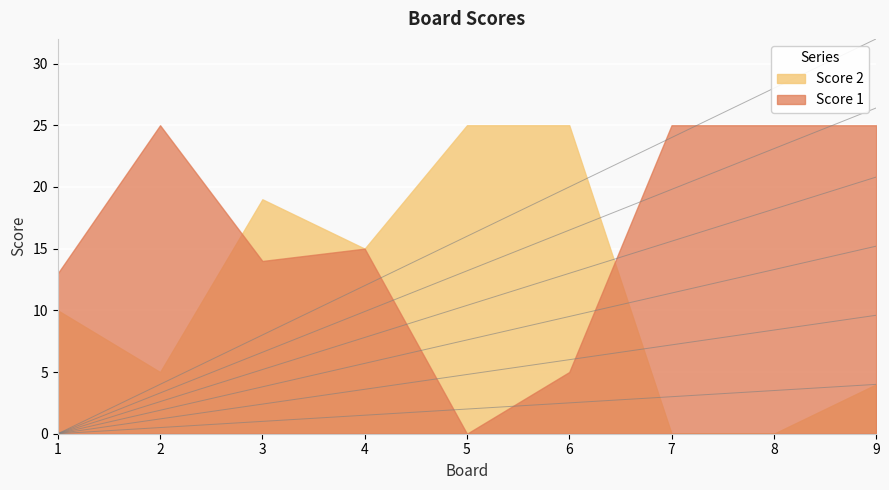

Between 6 and 8, which is larger?

8